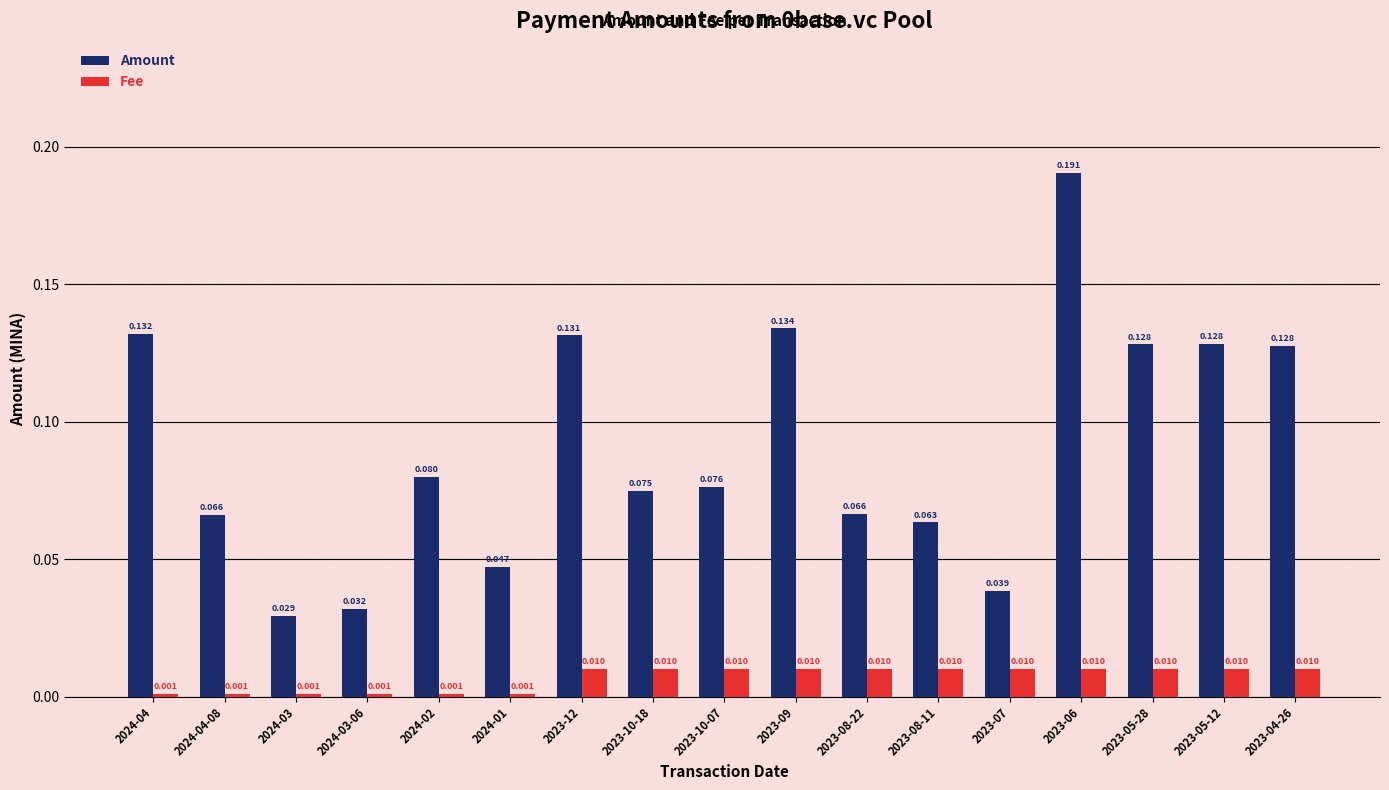

Count the Fee values in the range 0 to 1.

17